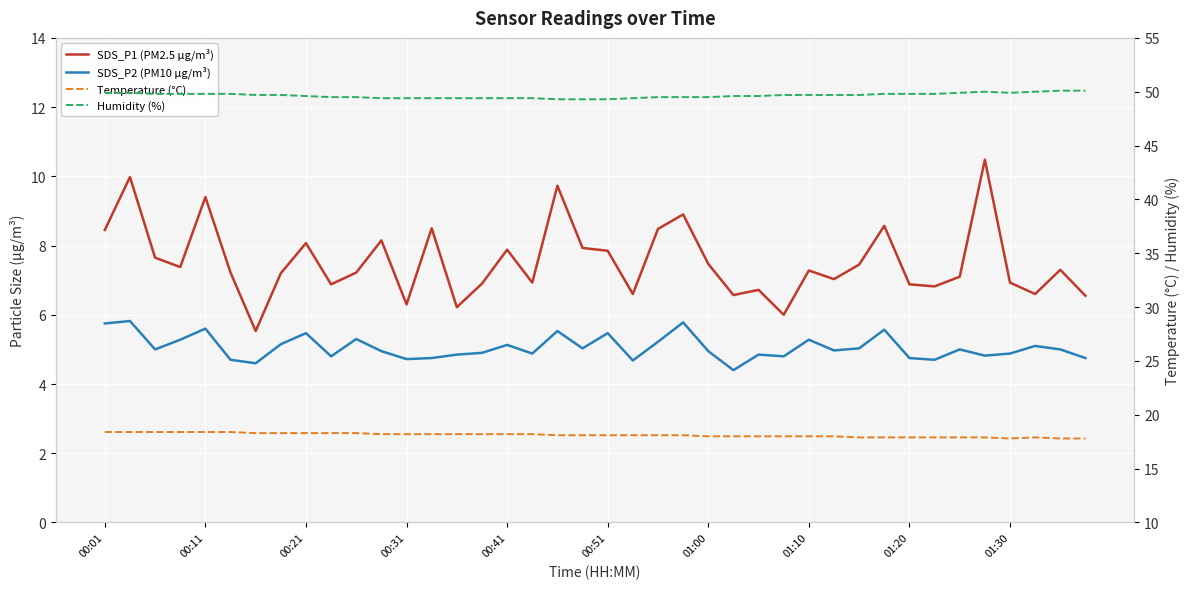

Rank the series by their maximum value, from highest to lowest.

Humidity (%), Temperature (°C), SDS_P1 (PM2.5 µg/m³), SDS_P2 (PM10 µg/m³)